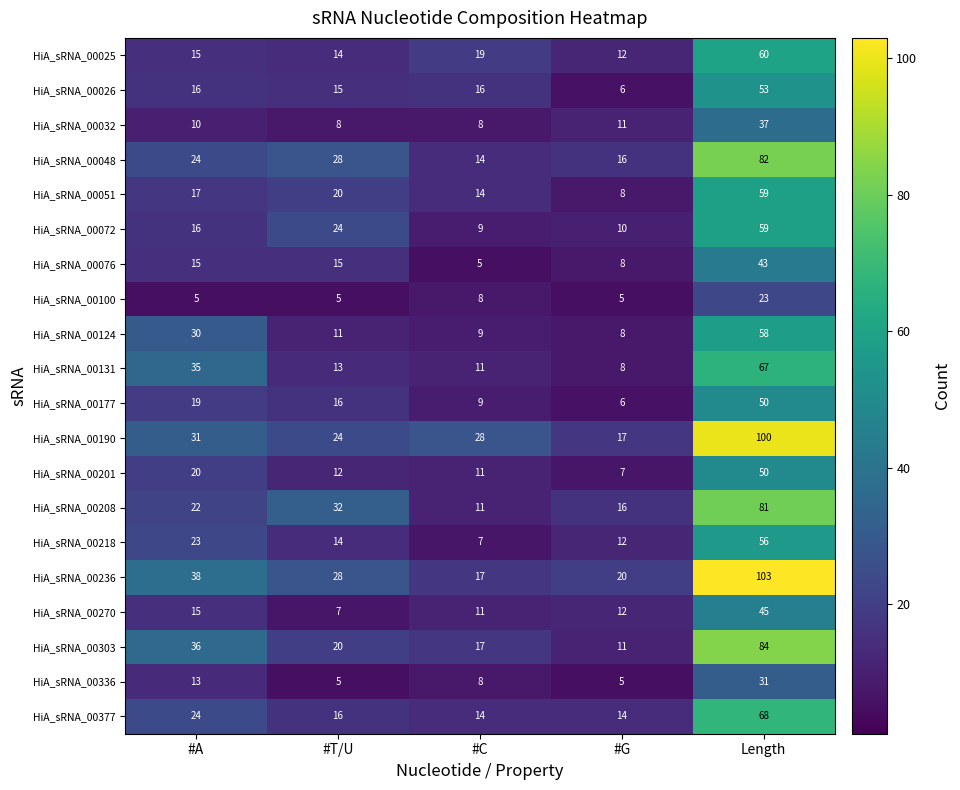

List the labels in order of HiA_sRNA_00124 value, largest first.

Length, #A, #T/U, #C, #G